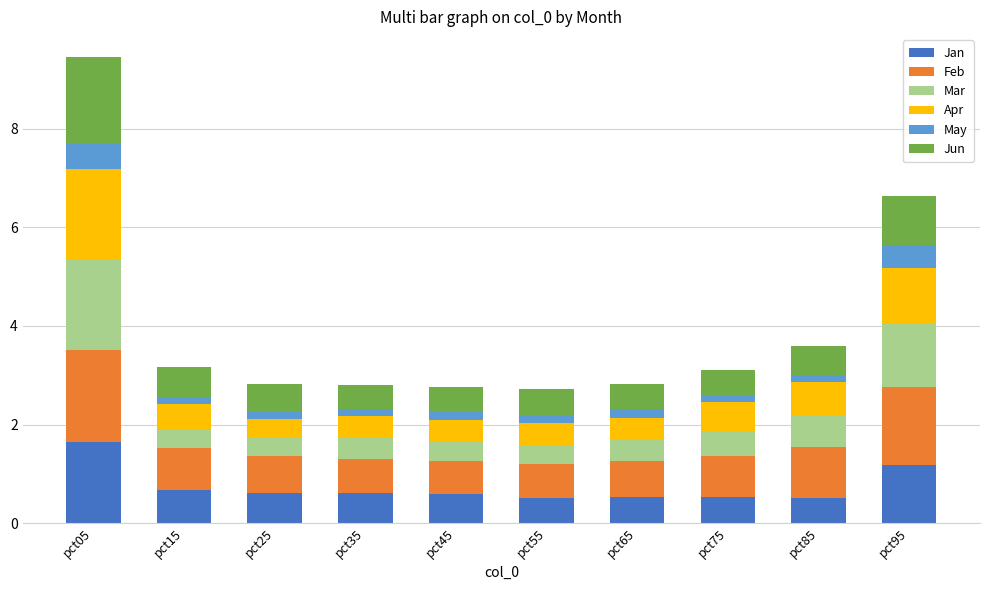

What is the highest value of the Jan series?

1.7